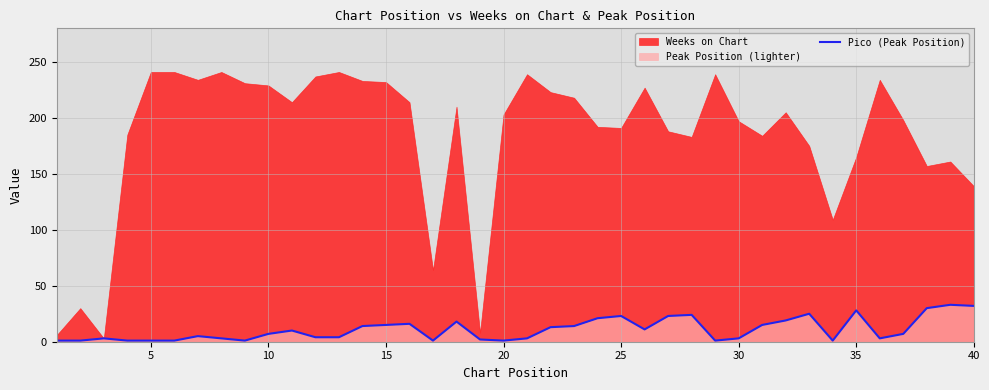

How many points are higher than both their immediate neighbors (excluding endpoints)?

10